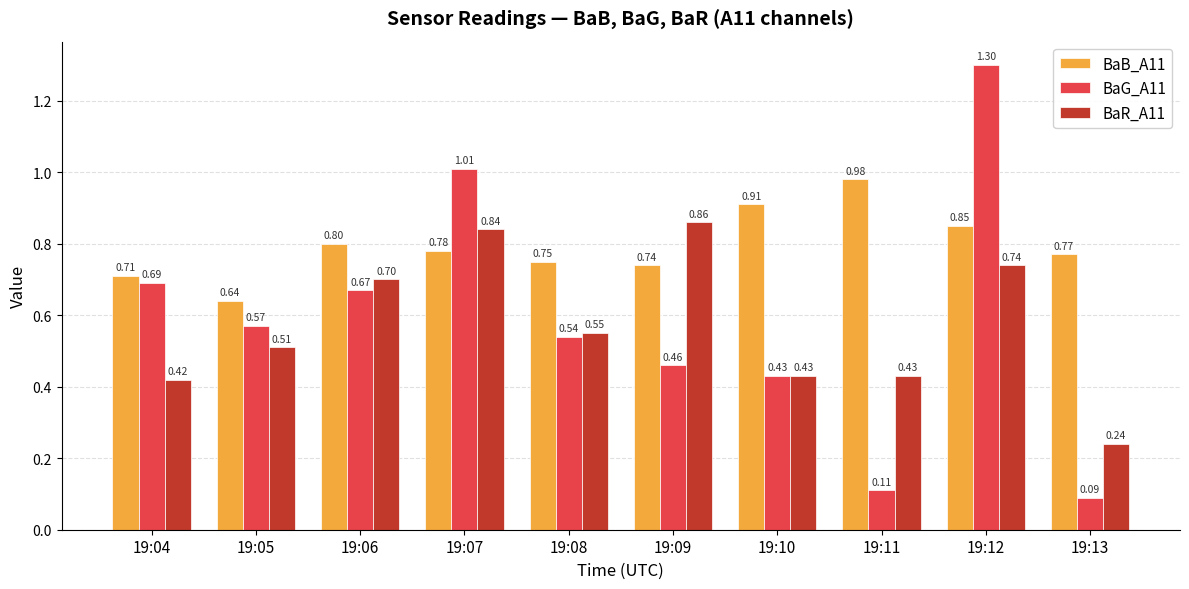

Between 19:05 and 19:12, which series saw the biggest shift?

BaG_A11